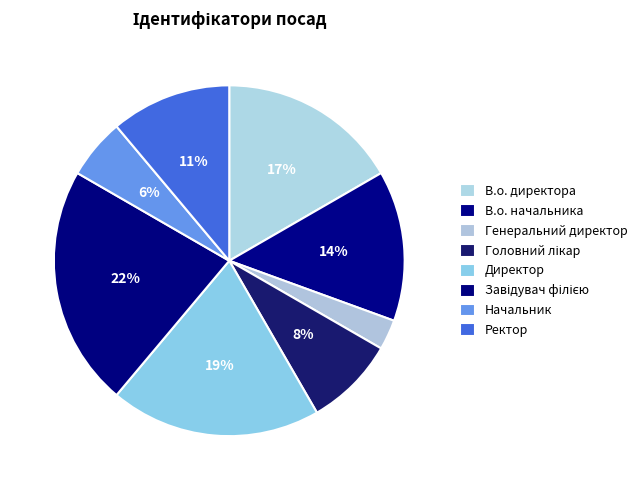

Count the number of slices in the pie.

8